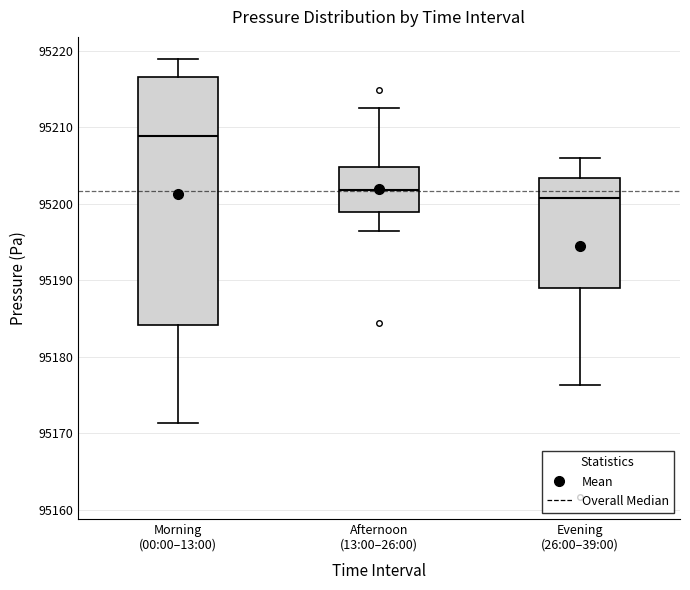

Where does the median line of the box for Evening (26:00–39:00) sit on the y-axis? The values are not printed on the chart, so give them approximately, as read against the axis.

95201